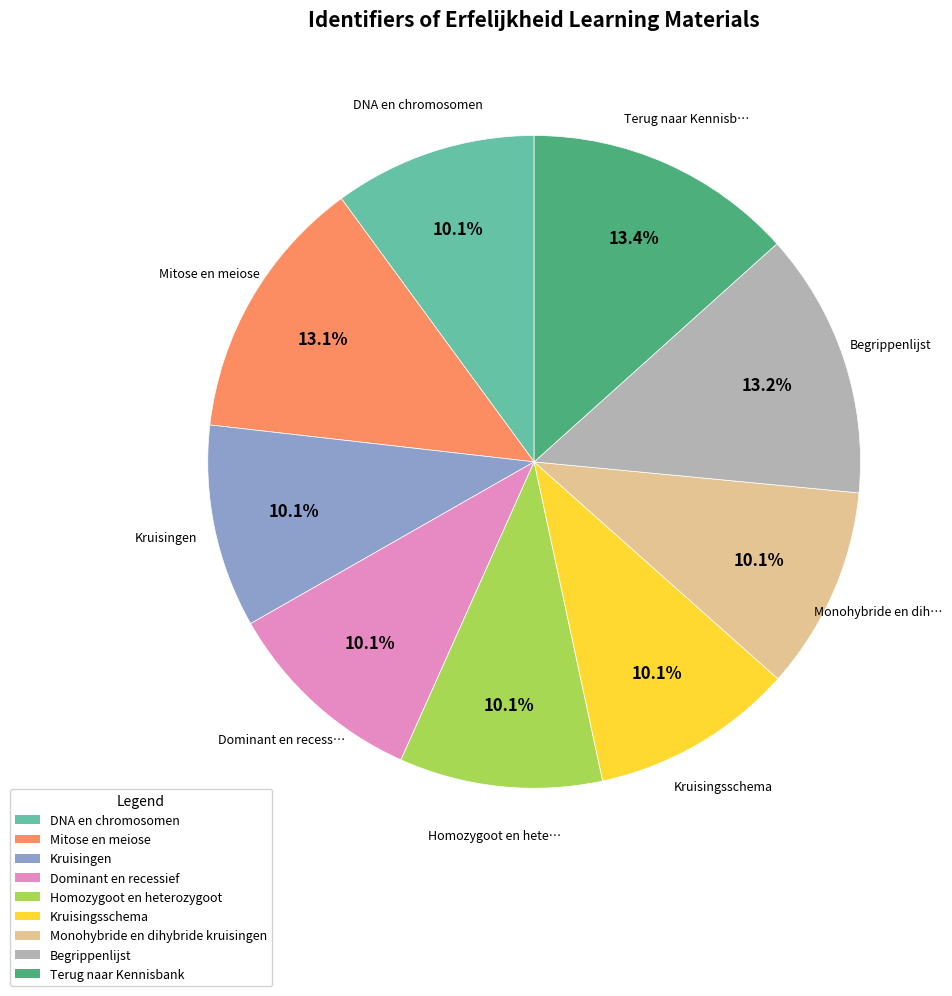

How many slices are in this pie chart?

9